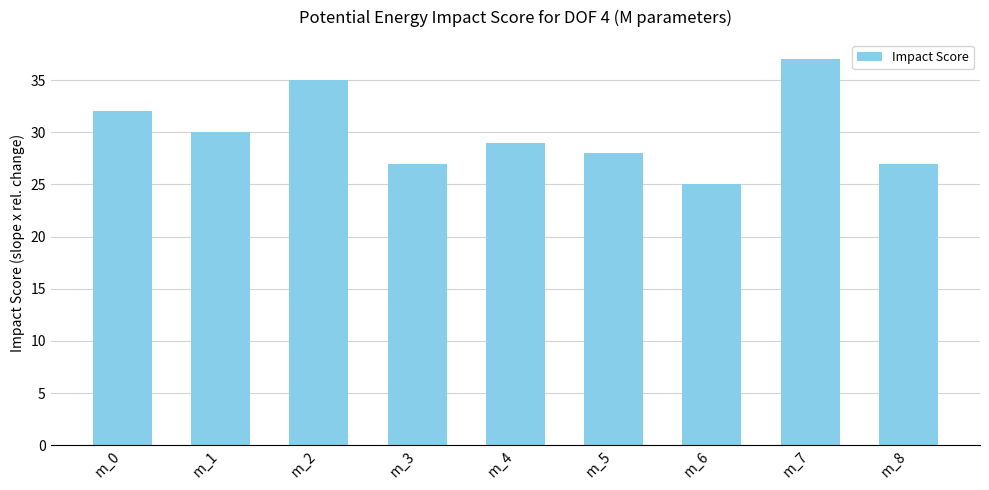

What is the ratio of the value at m_1 to the value at m_2?

0.9